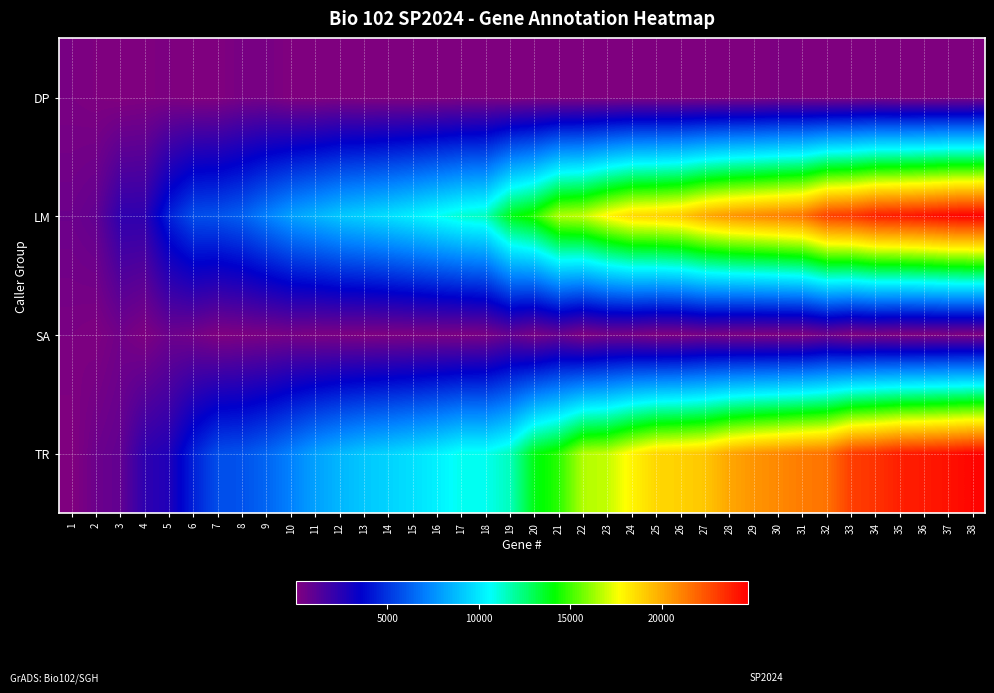

At how many categories does at least one series exceed 10346?

23